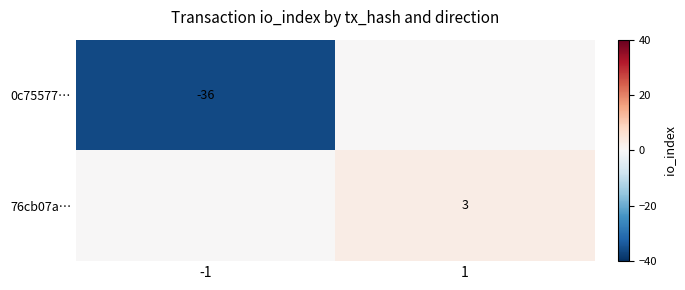

The 76cb07a… series shows 3 at 1. True or false?

True